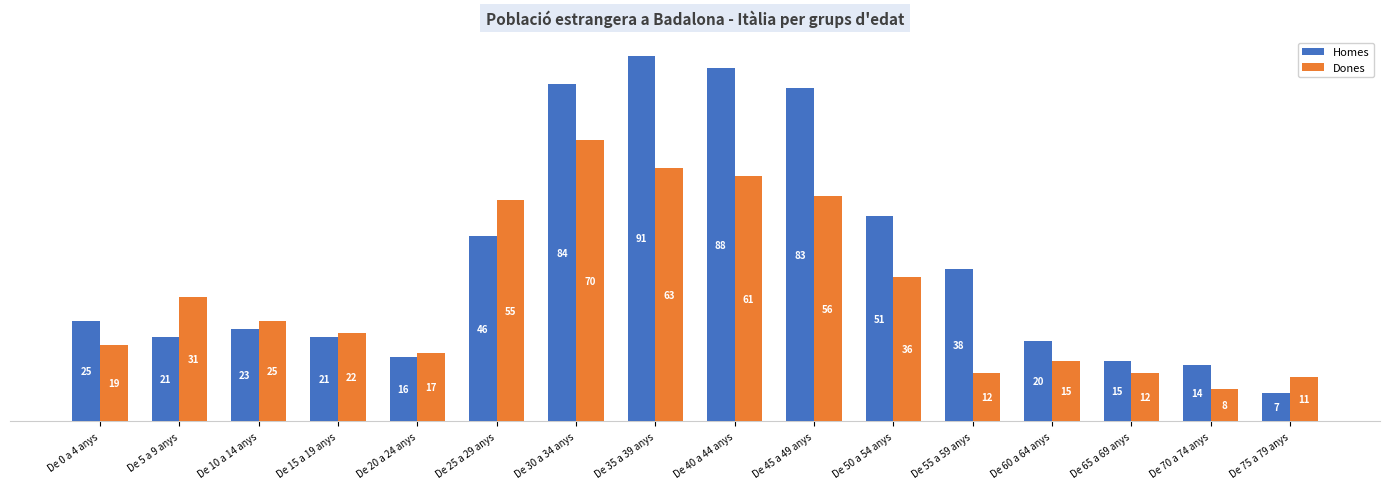

Rank the series by their average value, from lowest to highest.

Dones, Homes